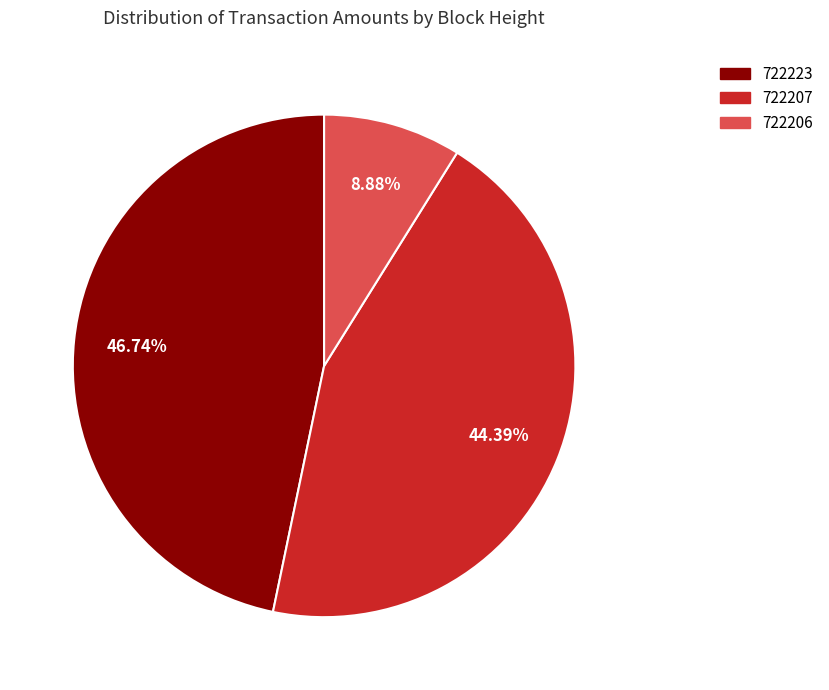

The 722223 slice represents 34% of the pie. True or false?

False